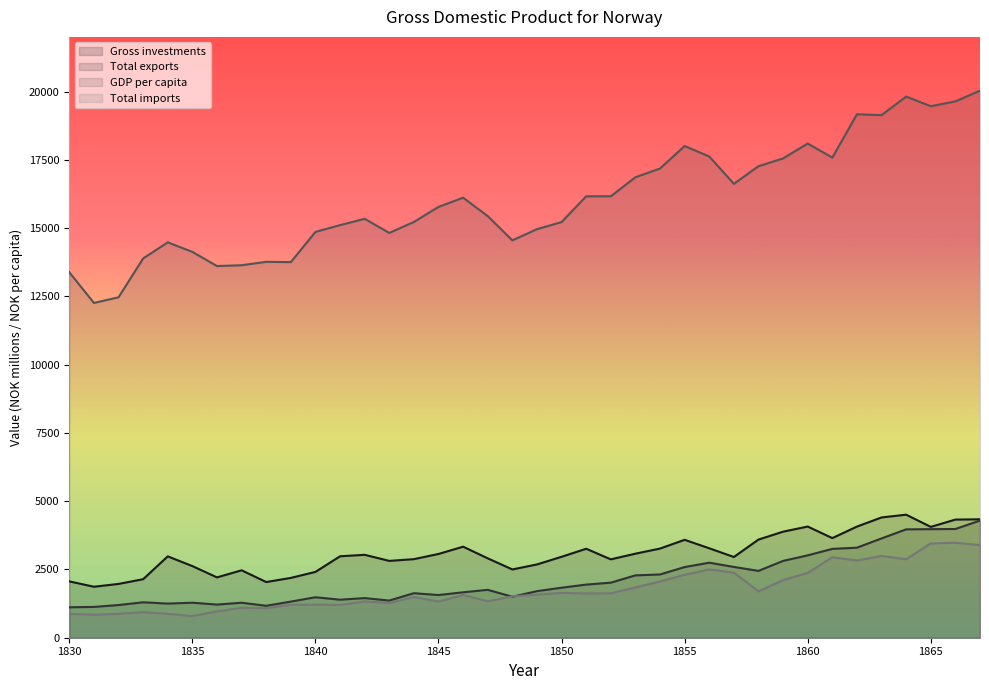

True or false: Total exports and Total imports intersect in this chart.

True